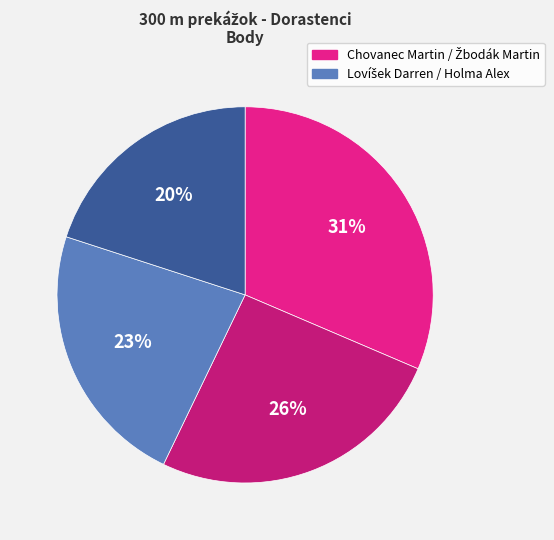

Is there a majority slice in this chart?

No